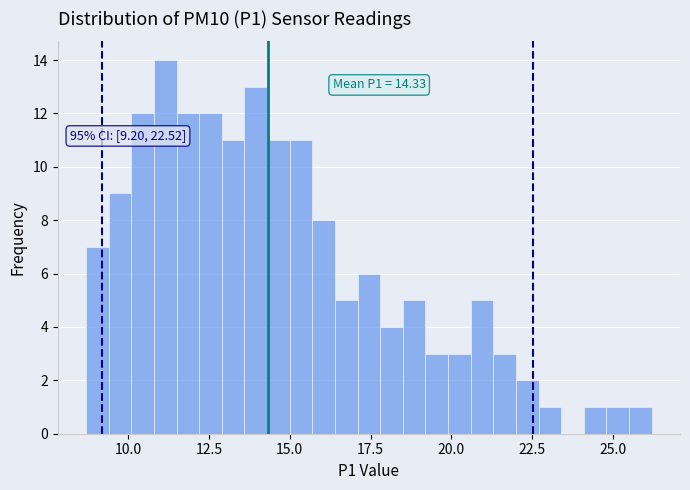

Read against the x-axis, roughly where is the centre of the tallest bar?

11.0